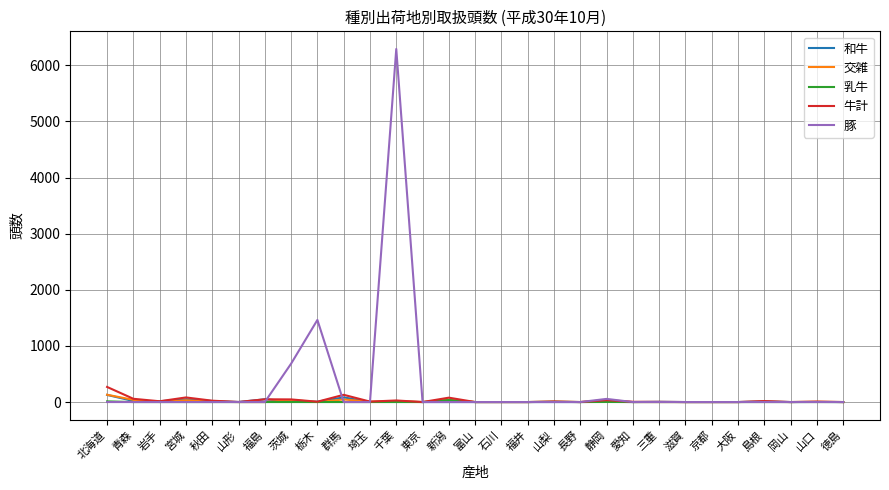

Which series has the largest range (max minus min)?

豚